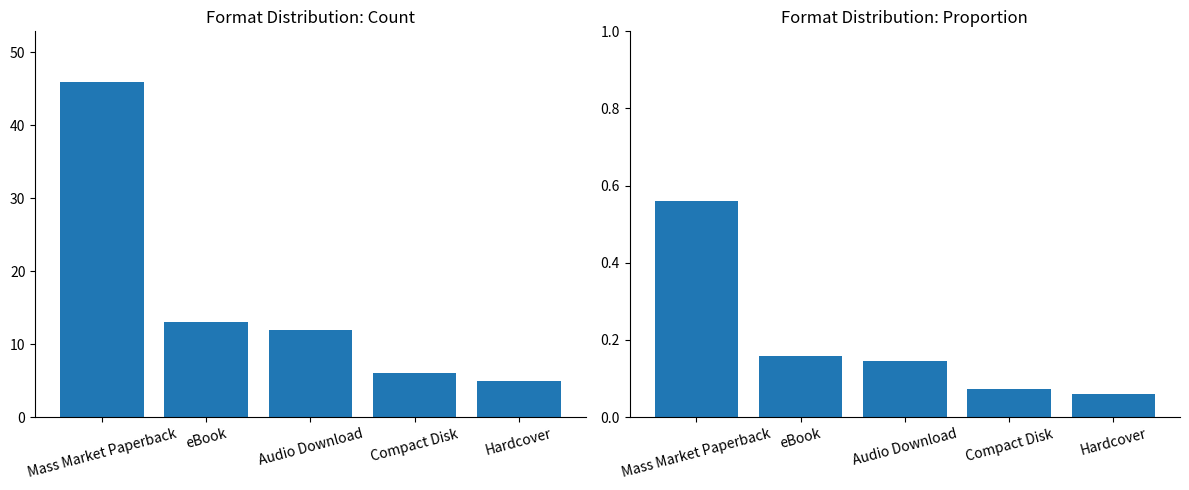

Where does the Count series first go above 12?

Mass Market Paperback